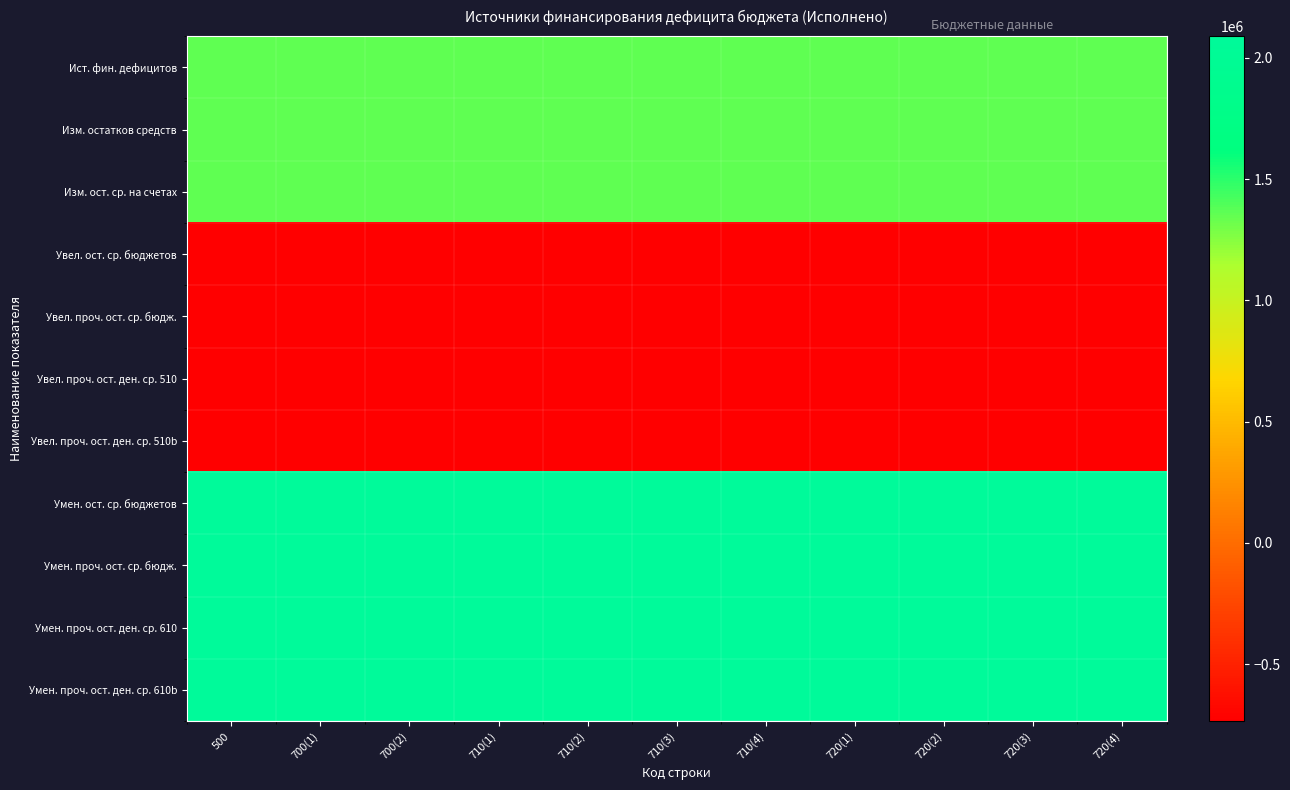

At which category is the sum across all series the highest?

500